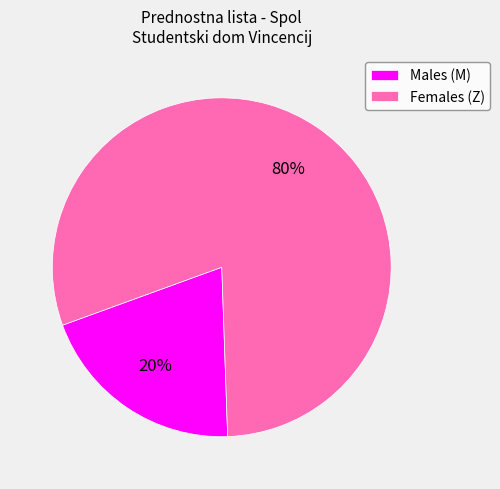

Which has a higher value, Males (M) or Females (Z)?

Females (Z)